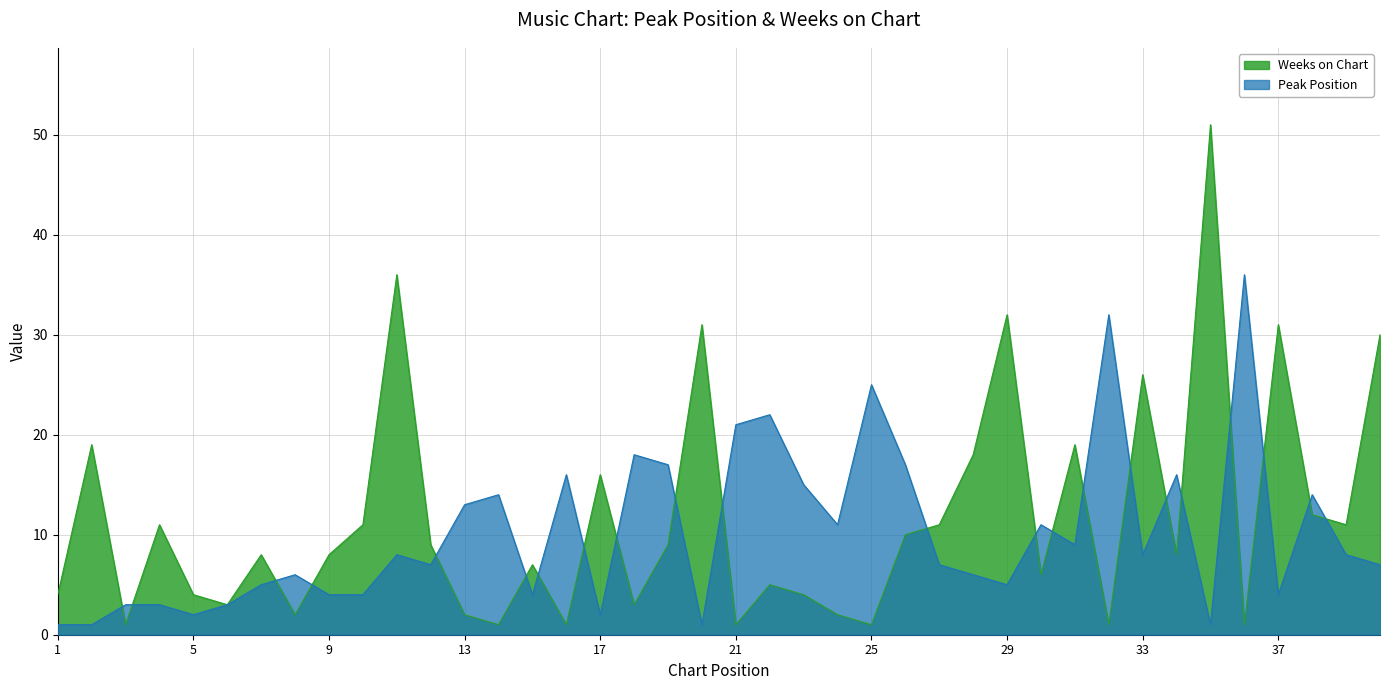

At how many categories does at least one series exceed 24?

10